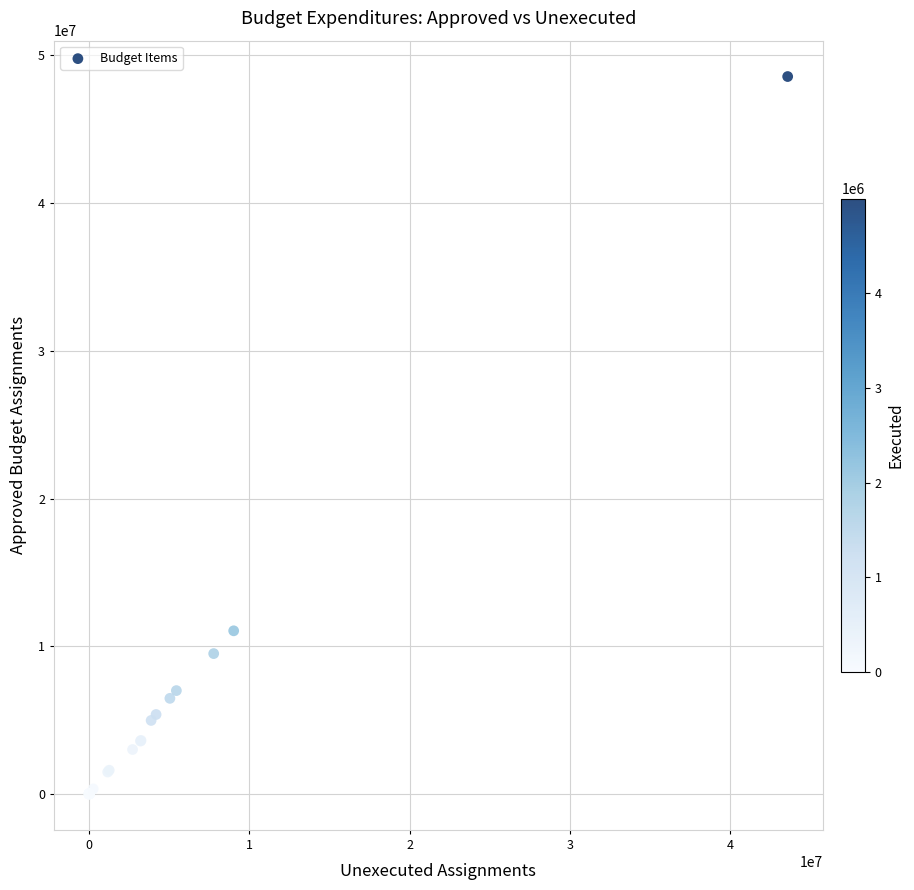

What Y value in the scatter plot is closest to 24289852?

11054380.0